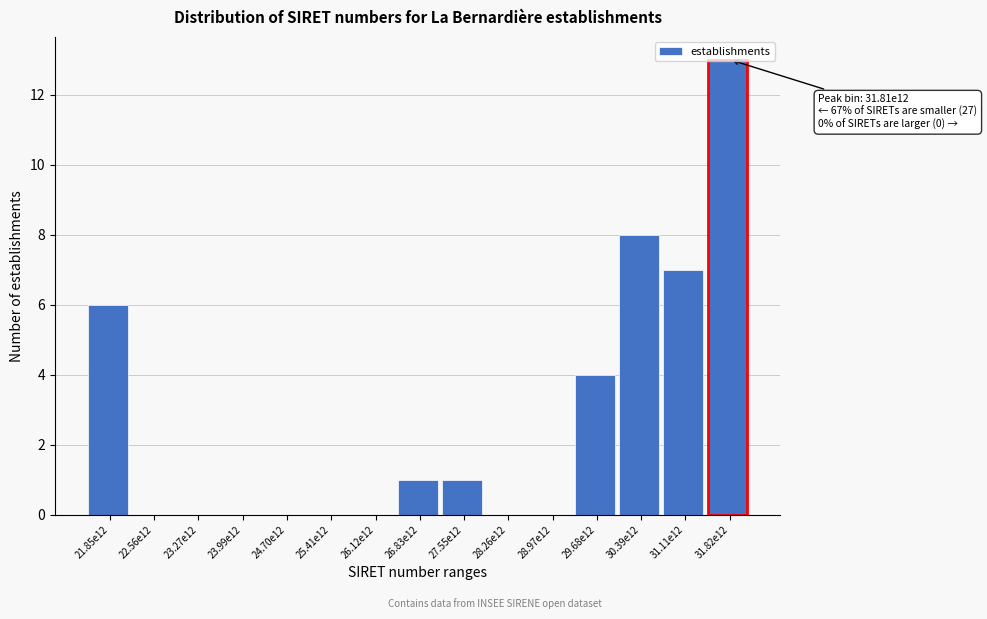

What is the ratio of the value at 21.85e12 to the value at 27.55e12?

6.0